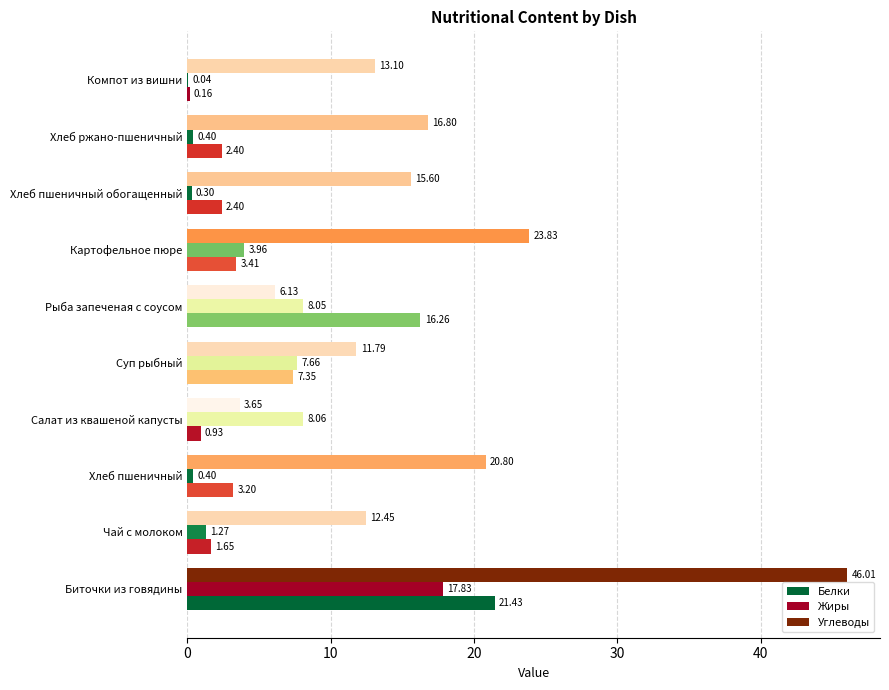

How many data points in Углеводы are above 15?

5